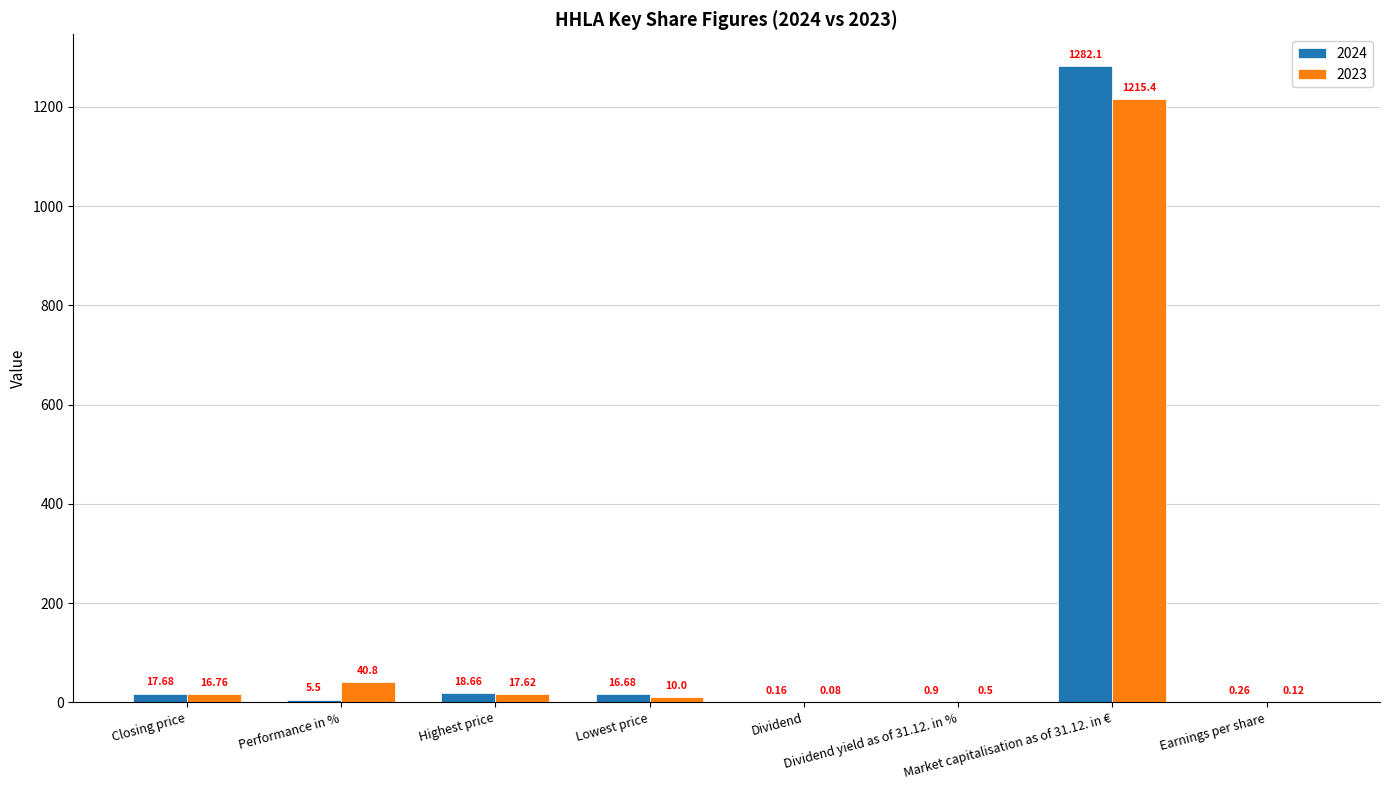

What is the average value of the 2024 series?

167.7